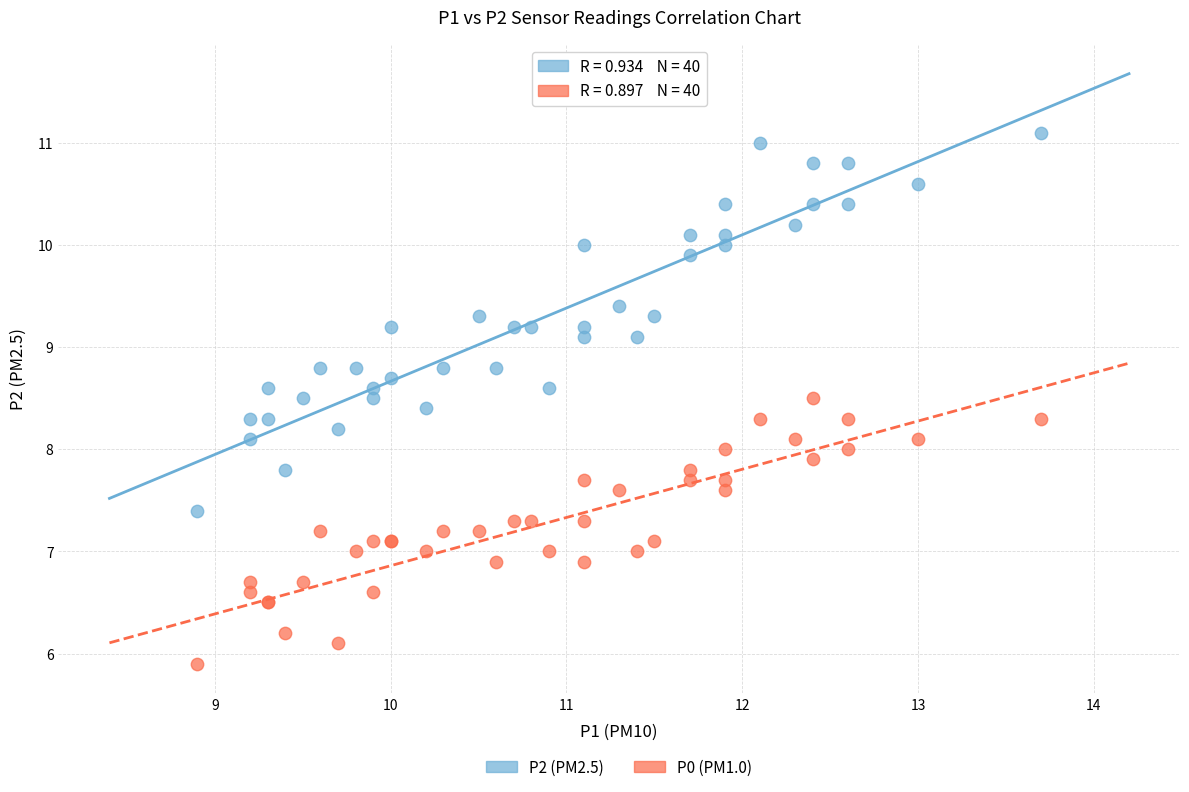

Which series reaches the minimum Y coordinate?

P0 (PM1.0)